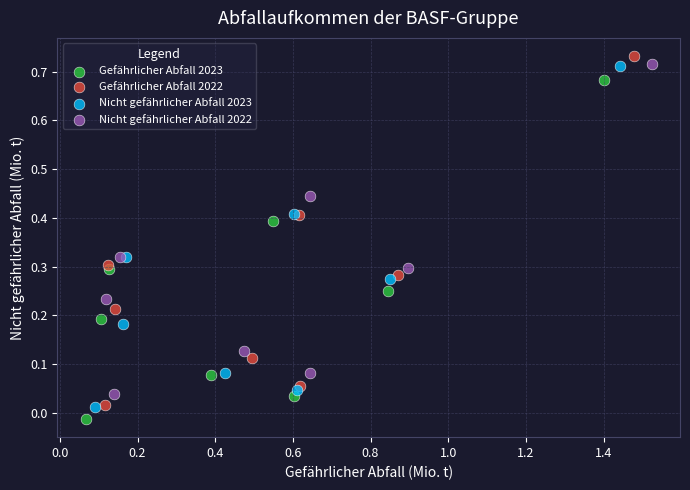

Which series has the largest Y range (max minus min)?

Gefährlicher Abfall 2022